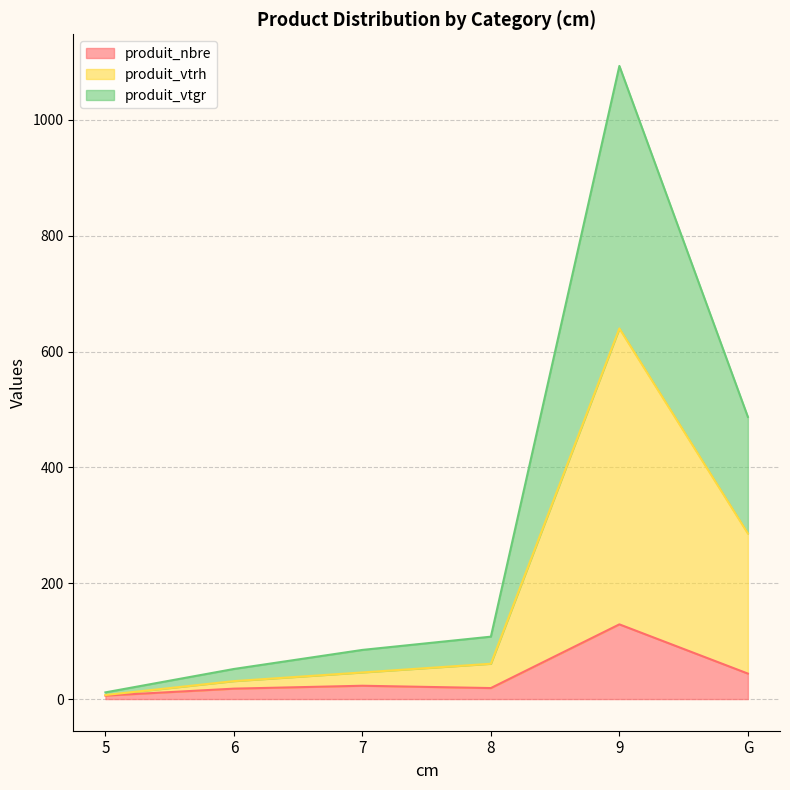

Reading left to right, what are all the values shown in this chart?

produit_nbre: 6.0	18.0	23.0	19.0	129.0	44.0
produit_vtrh: 7.0	31.0	46.0	61.0	640.0	286.0
produit_vtgr: 11.6	52.0	84.9	107.8	1093.3	487.2